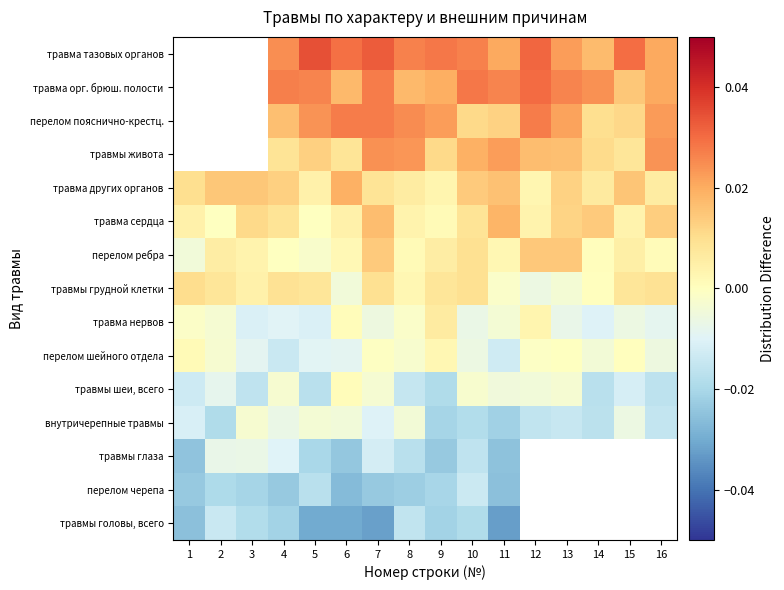

Which has a higher value, 8 or 6?

8